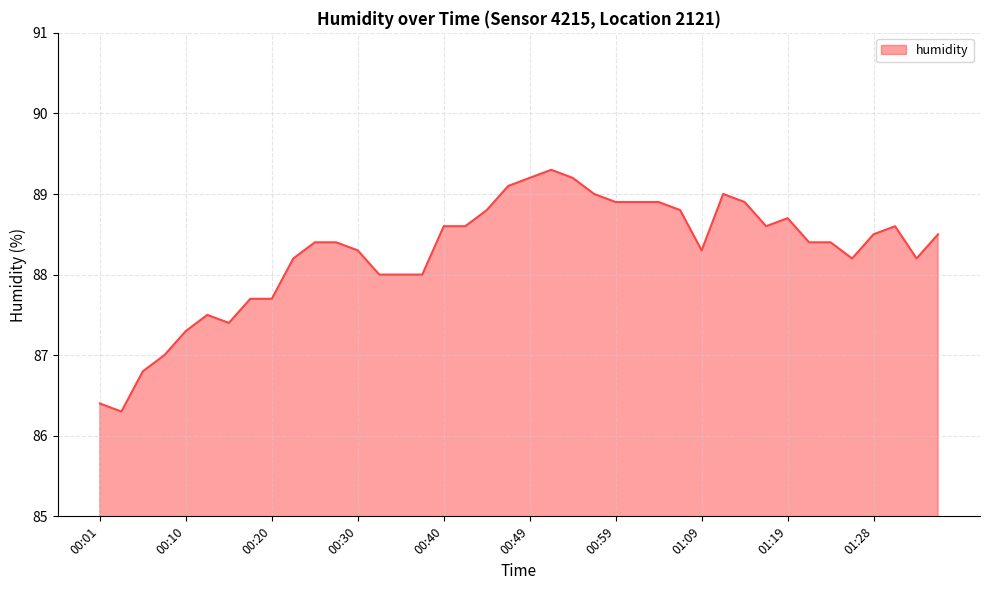

Rank the categories by value from highest to lowest.

00:52, 00:49, 00:54, 00:47, 00:57, 01:11, 00:59, 01:01, 01:04, 01:14, 00:44, 01:06, 01:19, 00:40, 00:42, 01:16, 01:31, 01:28, 01:36, 00:25, 00:27, 01:21, 01:24, 00:30, 01:09, 00:22, 01:26, 01:33, 00:32, 00:35, 00:37, 00:18, 00:20, 00:13, 00:15, 00:10, 00:08, 00:05, 00:01, 00:03